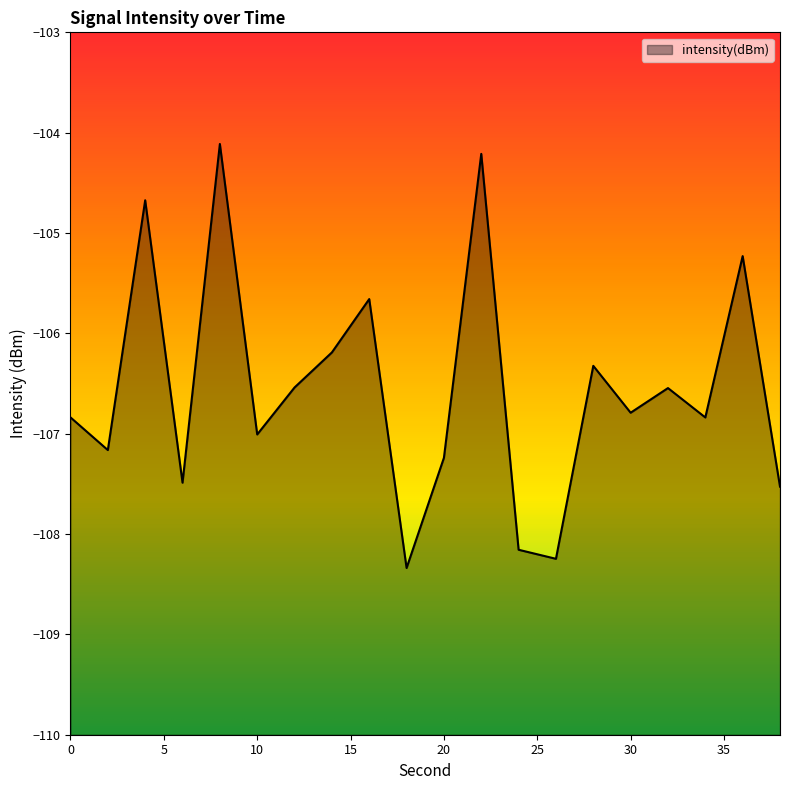

How many lines are shown in the chart?

1